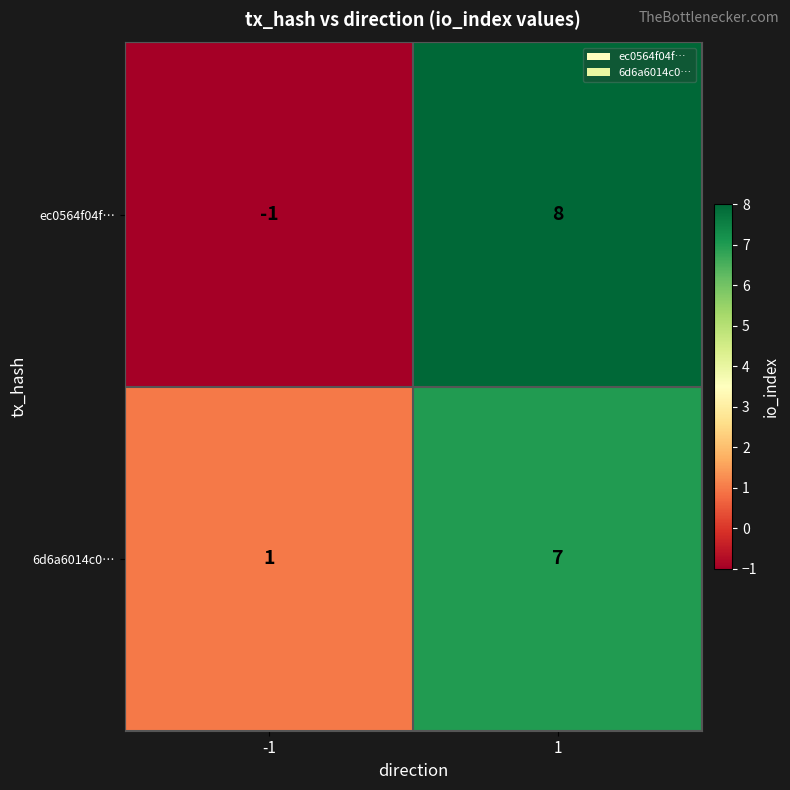

What is the greatest value displayed?

8